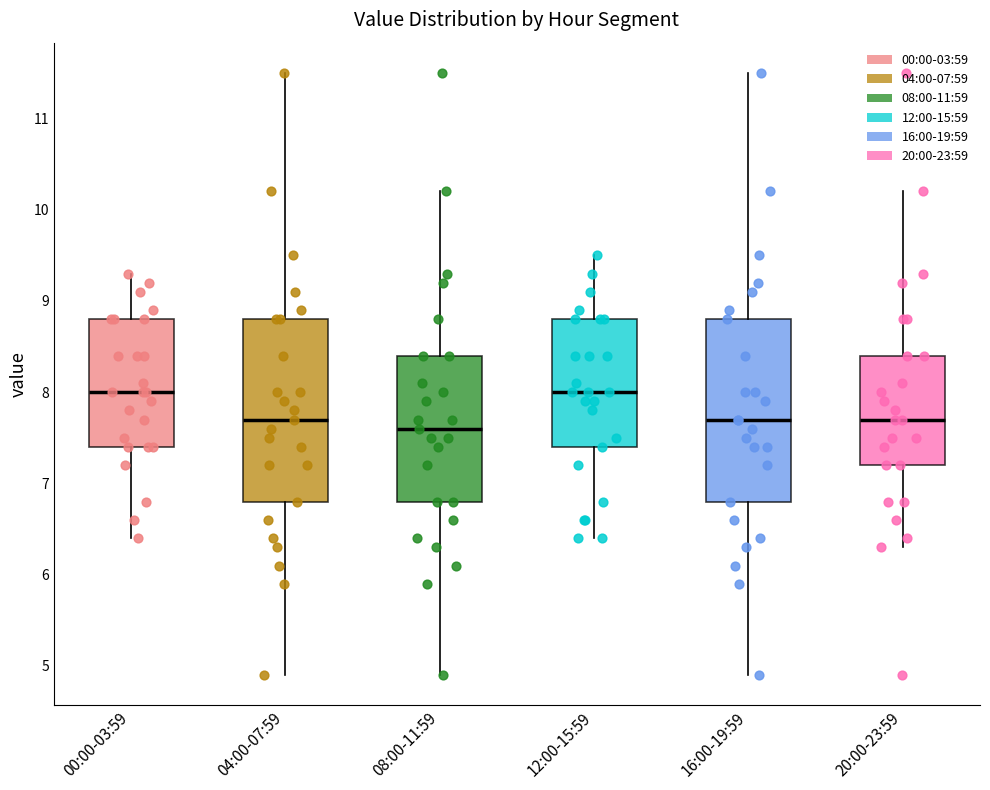

Which box's median line is the lowest?

08:00-11:59